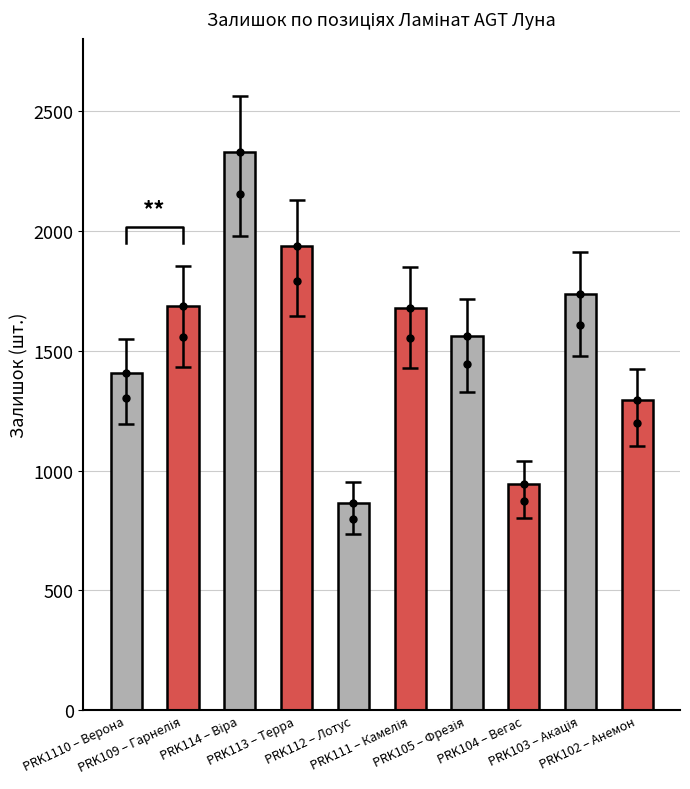

Rank the categories by value from lowest to highest.

PRK112 – Лотус, PRK104 – Вегас, PRK102 – Анемон, PRK1110 – Верона, PRK105 – Фрезія, PRK111 – Камелія, PRK109 – Гарнелія, PRK103 – Акація, PRK113 – Терра, PRK114 – Віра